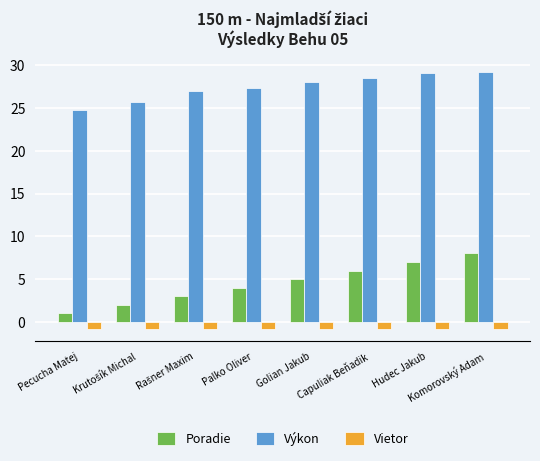

Between Hudec Jakub and Komorovský Adam, which series saw the biggest shift?

Poradie